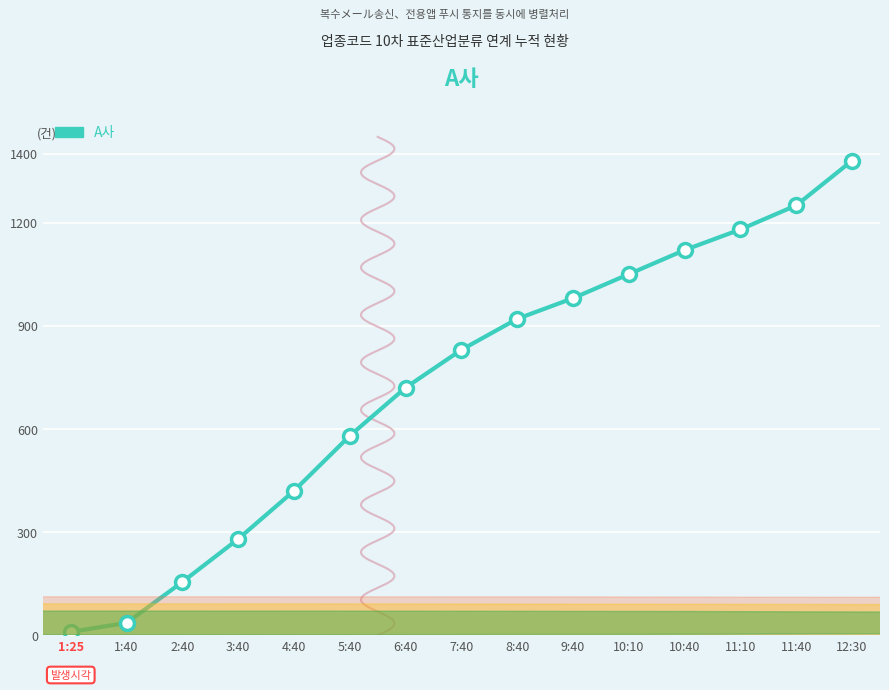

Where is the data nearest to the value 695?

6:40